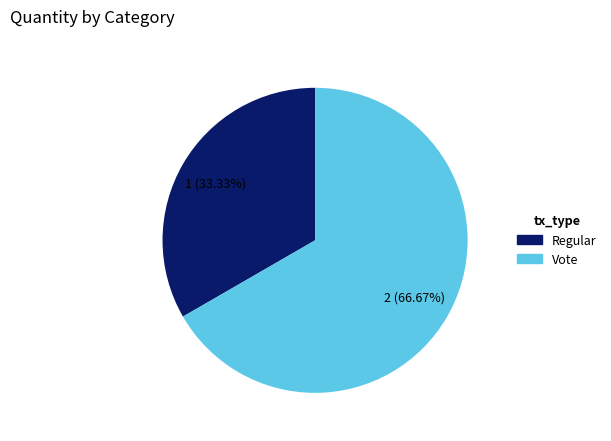

Which category has the biggest portion of the pie?

Vote